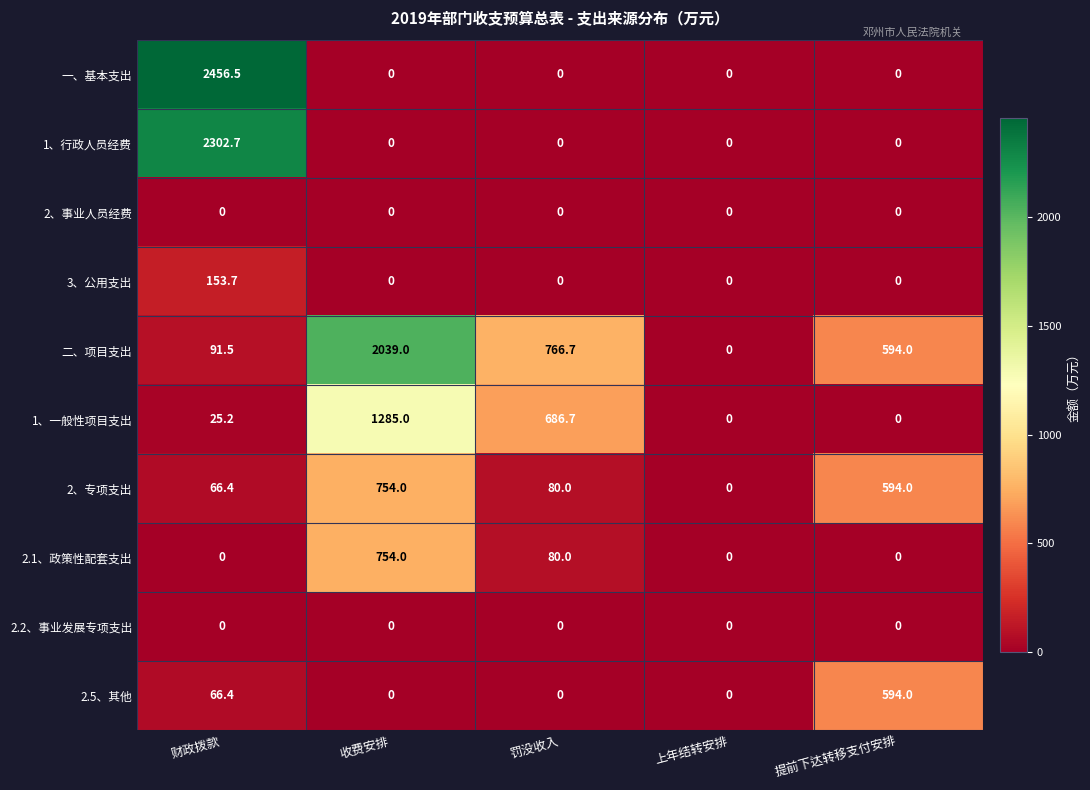

What is the difference between the maximum and minimum values in the 2、专项支出 series?

754.0